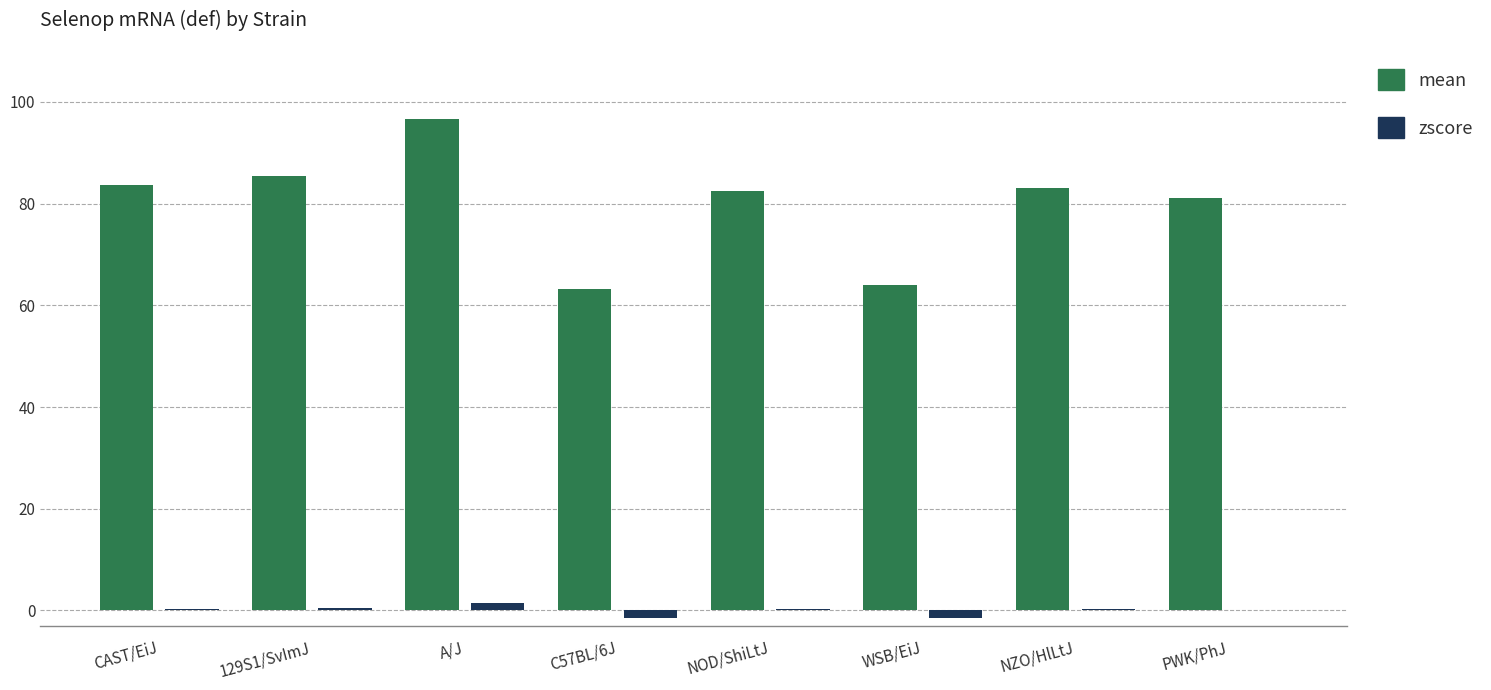

How many distinct data groups are displayed?

2